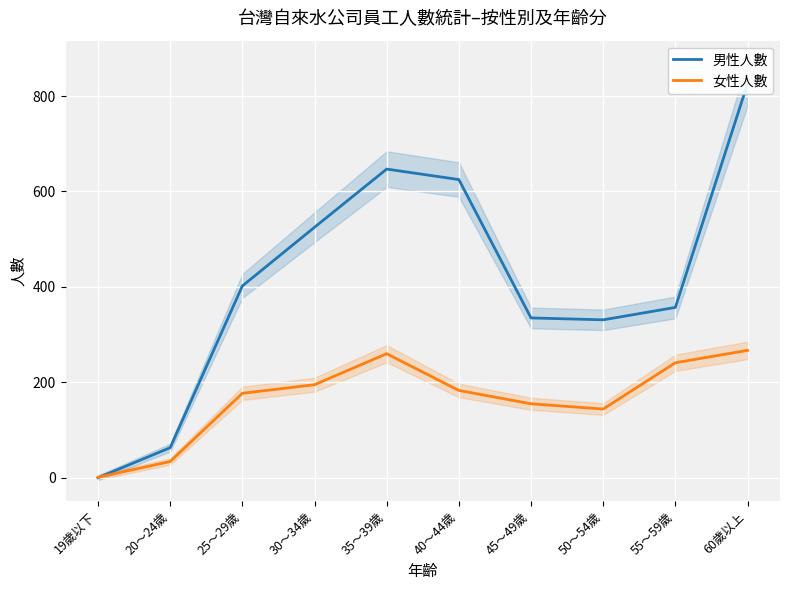

Where does the 女性人數 series first go above 183?

30～34歲